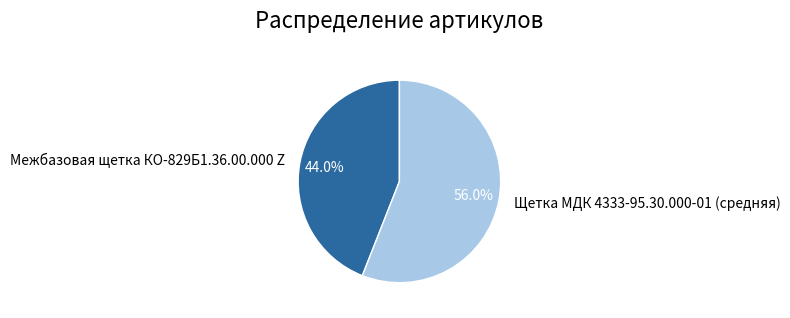

Count the number of slices in the pie.

2